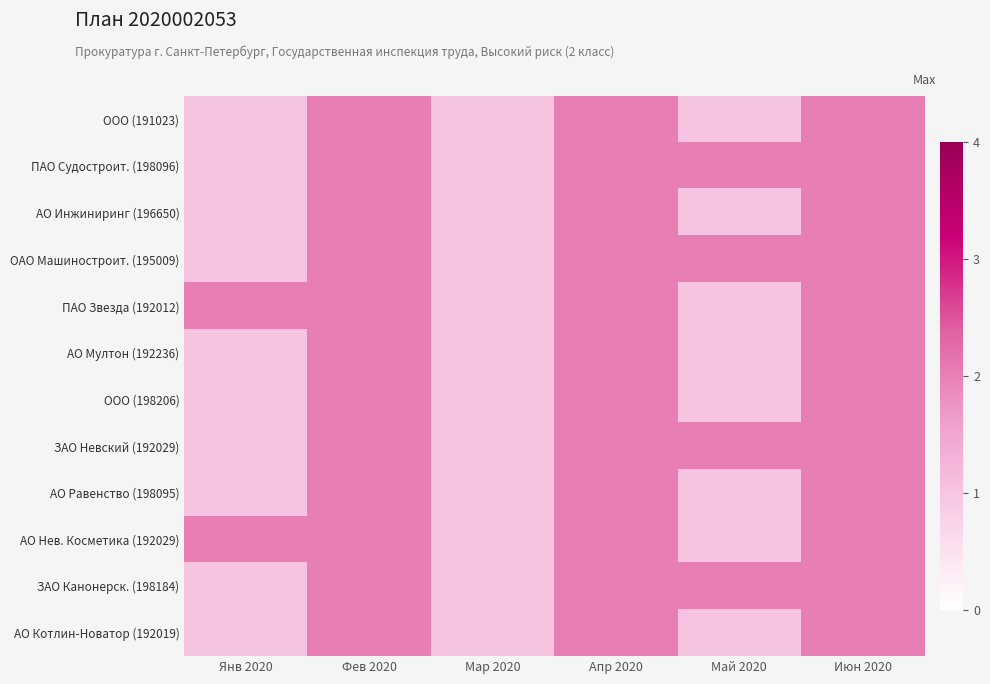

What is the smallest value displayed?

1